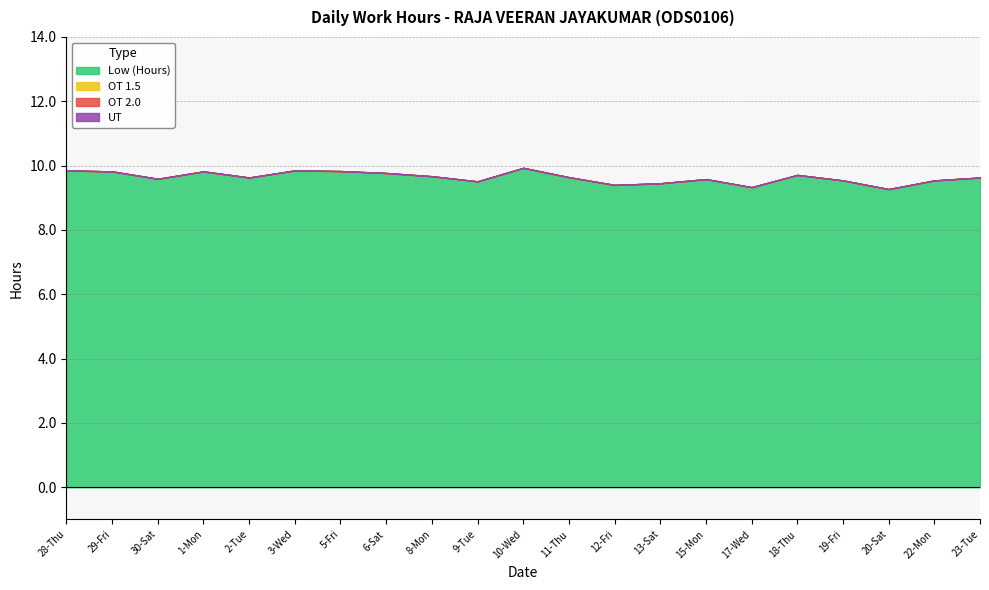

The OT 1.5 series shows 0.0 at 30-Sat. True or false?

True